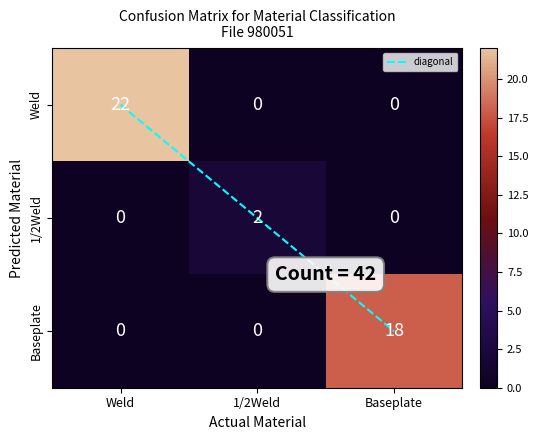

What is the greatest value displayed?

22